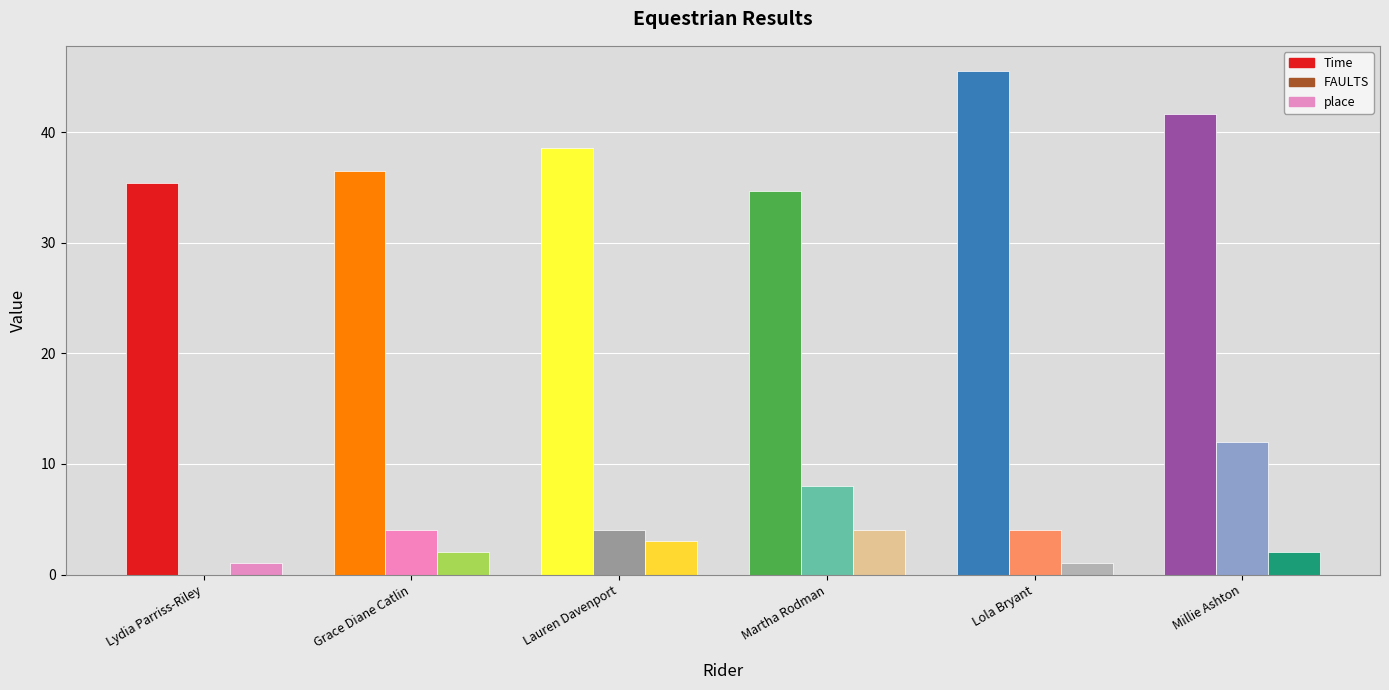

What is the sum of the Time values at Martha Rodman and Lydia Parriss-Riley?

70.2